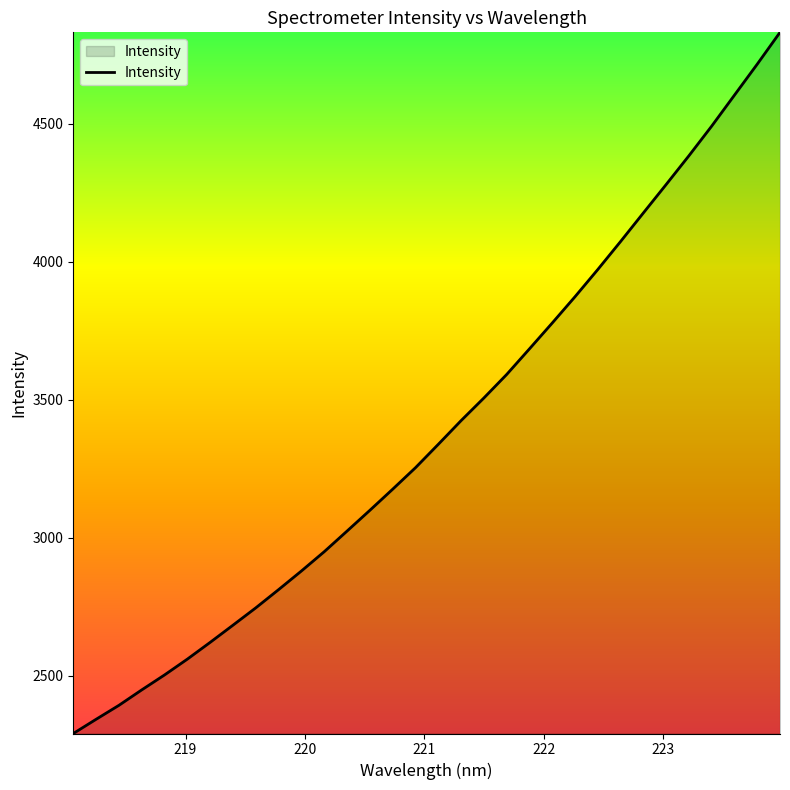

Does the chart display data point markers on the line(s)?

No